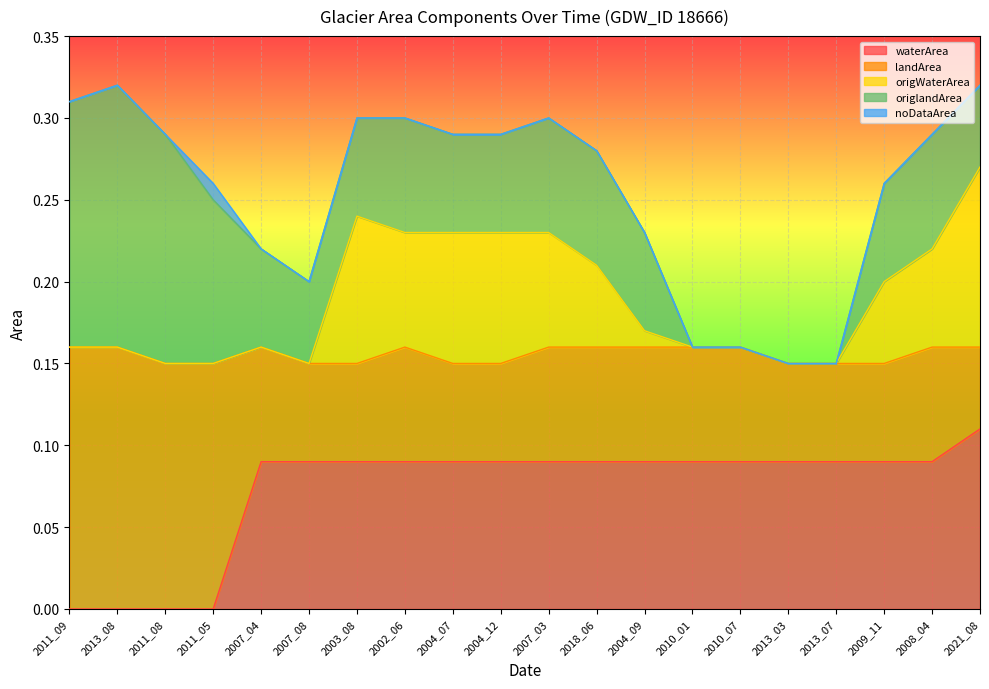

Reading left to right, transcribe all the data shown in this chart.

waterArea: 2011_09=0.0	2013_08=0.0	2011_08=0.0	2011_05=0.0	2007_04=0.1	2007_08=0.1	2003_08=0.1	2002_06=0.1	2004_07=0.1	2004_12=0.1	2007_03=0.1	2018_06=0.1	2004_09=0.1	2010_01=0.1	2010_07=0.1	2013_03=0.1	2013_07=0.1	2009_11=0.1	2008_04=0.1	2021_08=0.1
landArea: 2011_09=0.2	2013_08=0.2	2011_08=0.1	2011_05=0.1	2007_04=0.1	2007_08=0.1	2003_08=0.1	2002_06=0.1	2004_07=0.1	2004_12=0.1	2007_03=0.1	2018_06=0.1	2004_09=0.1	2010_01=0.1	2010_07=0.1	2013_03=0.1	2013_07=0.1	2009_11=0.1	2008_04=0.1	2021_08=0.1
origWaterArea: 2011_09=0.0	2013_08=0.0	2011_08=0.0	2011_05=0.0	2007_04=0.0	2007_08=0.0	2003_08=0.1	2002_06=0.1	2004_07=0.1	2004_12=0.1	2007_03=0.1	2018_06=0.1	2004_09=0.0	2010_01=0.0	2010_07=0.0	2013_03=0.0	2013_07=0.0	2009_11=0.1	2008_04=0.1	2021_08=0.1
origlandArea: 2011_09=0.1	2013_08=0.2	2011_08=0.1	2011_05=0.1	2007_04=0.1	2007_08=0.1	2003_08=0.1	2002_06=0.1	2004_07=0.1	2004_12=0.1	2007_03=0.1	2018_06=0.1	2004_09=0.1	2010_01=0.0	2010_07=0.0	2013_03=0.0	2013_07=0.0	2009_11=0.1	2008_04=0.1	2021_08=0.1
noDataArea: 2011_09=0.0	2013_08=0.0	2011_08=0.0	2011_05=0.0	2007_04=0.0	2007_08=0.0	2003_08=0.0	2002_06=0.0	2004_07=0.0	2004_12=0.0	2007_03=0.0	2018_06=0.0	2004_09=0.0	2010_01=0.0	2010_07=0.0	2013_03=0.0	2013_07=0.0	2009_11=0.0	2008_04=0.0	2021_08=0.0